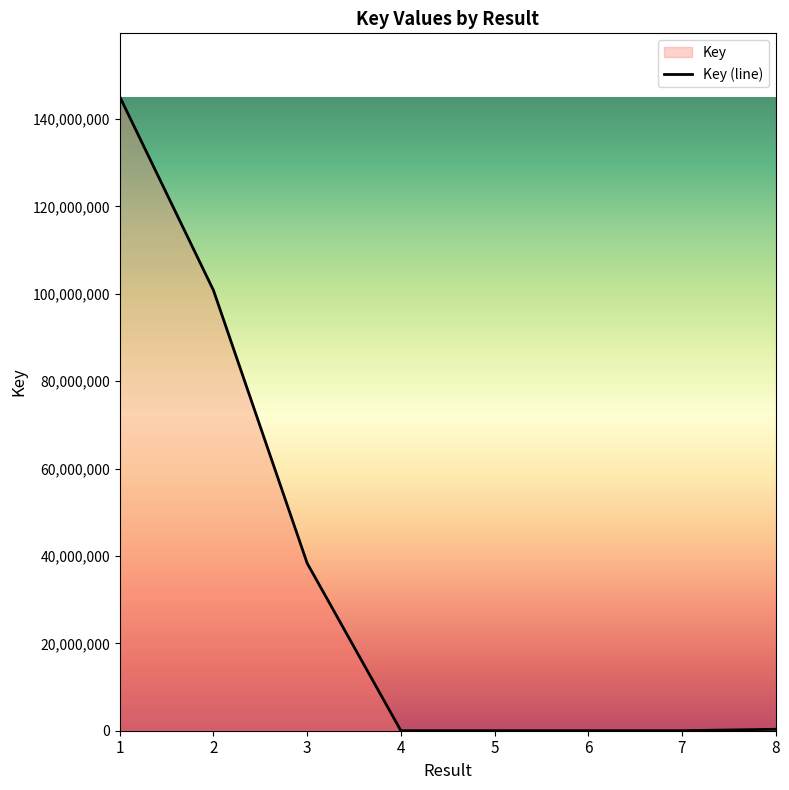

Which has a higher value, 7 or 1?

1